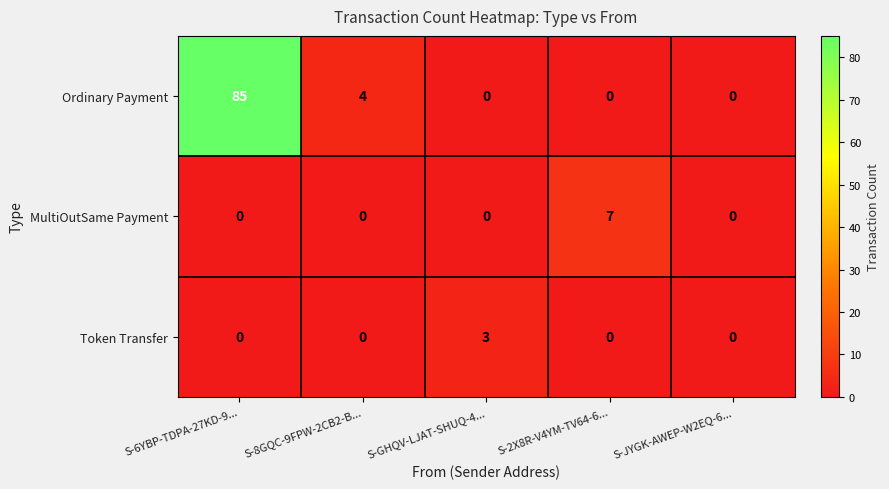

Count the MultiOutSame Payment values in the range 0 to 1.

4